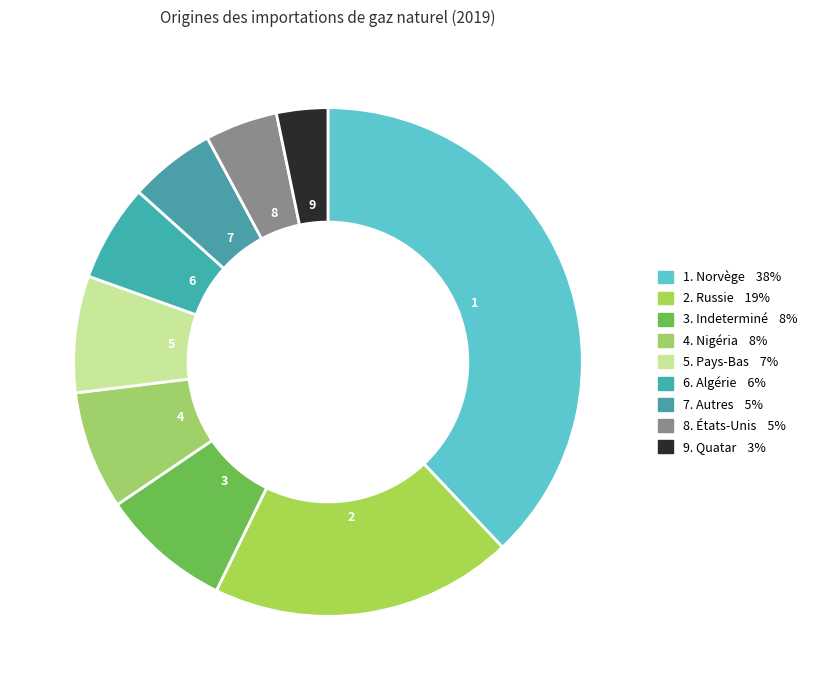

How many slices are in this pie chart?

9